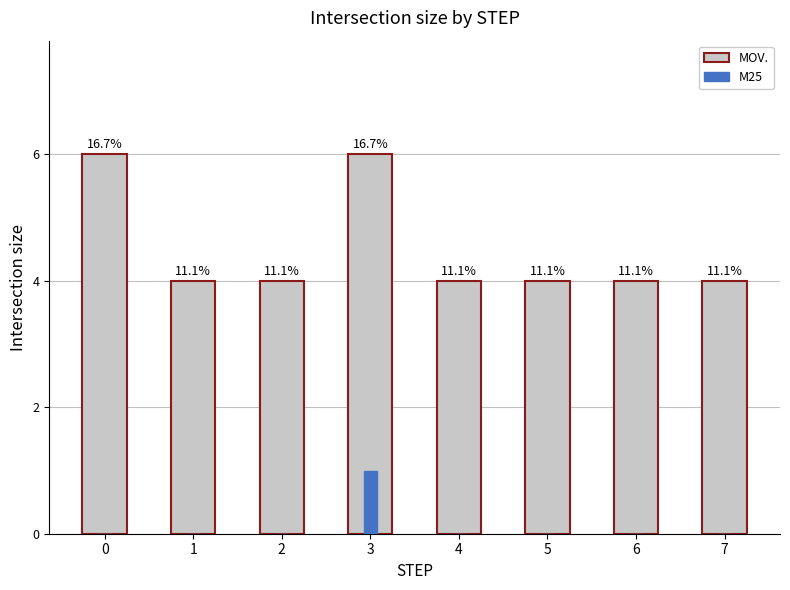

What is the difference between the MOV. values at 6 and 3?

2